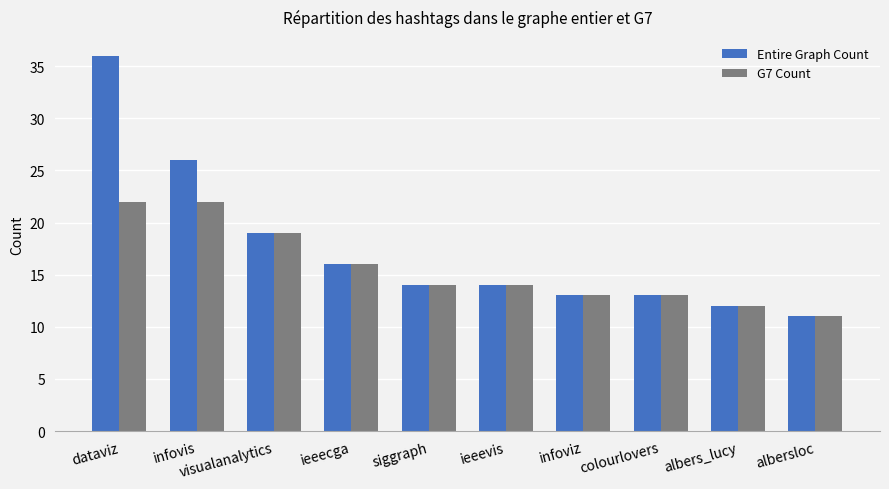

What is the label of the 5th bar from the right?

ieeevis